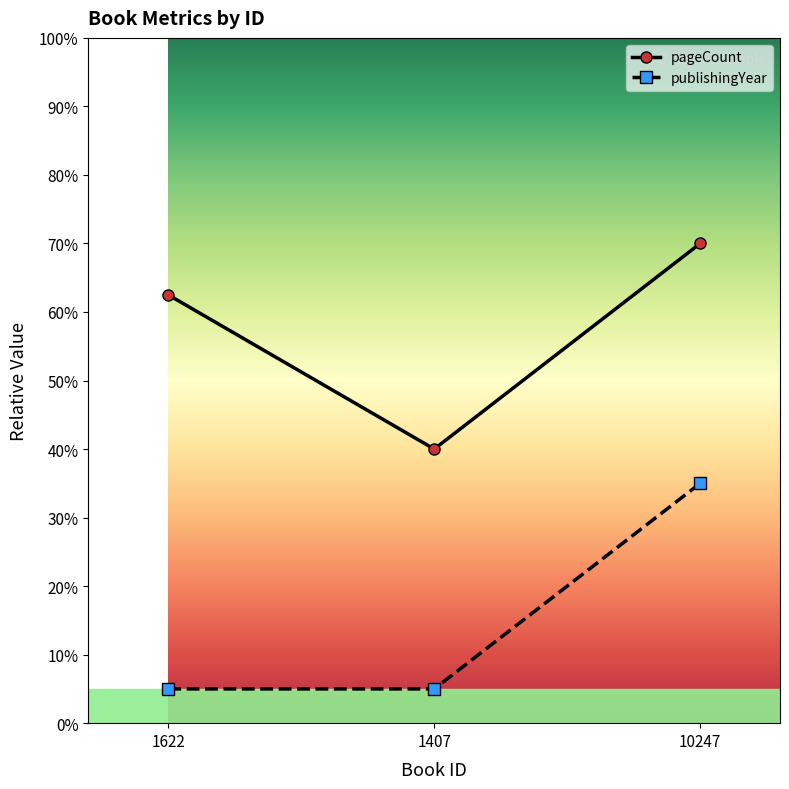

Reading left to right, transcribe all the data shown in this chart.

pageCount: 1622=125.0	1407=80.0	10247=140.0
publishingYear: 1622=10.0	1407=10.0	10247=70.0